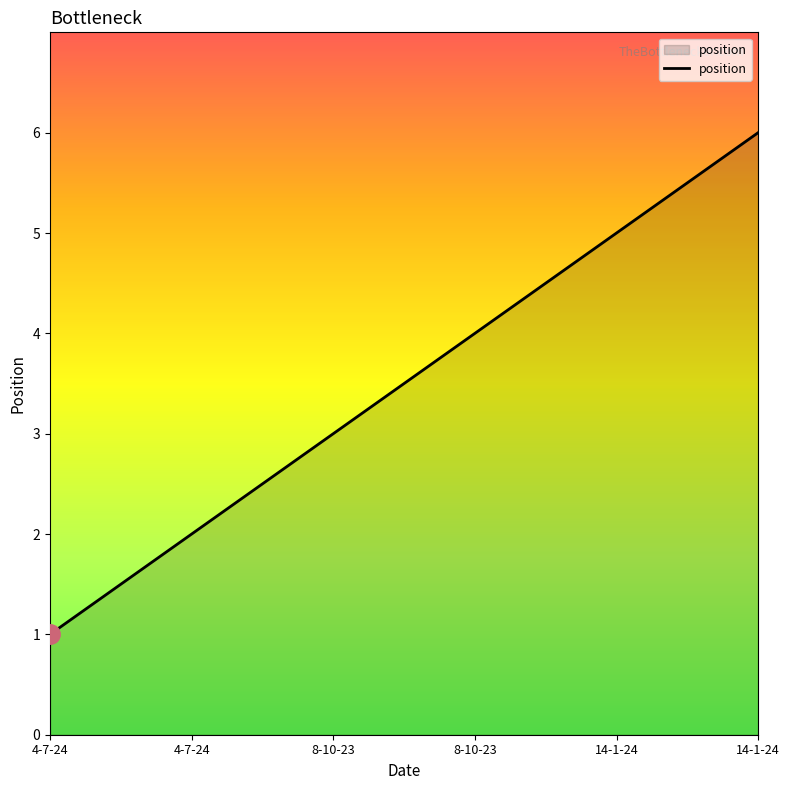

Which category has the highest value across all series?

14-1-24